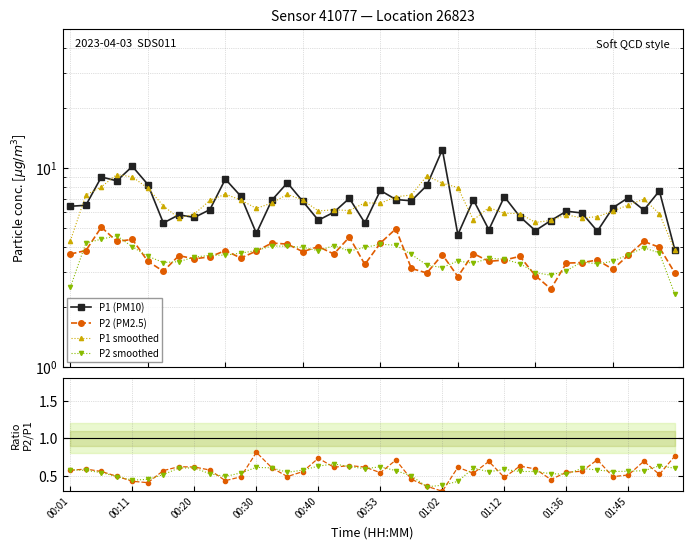

Reading right to left, extract all data points from this chart.

P1 (PM10): 3.9	7.7	6.2	7.1	6.3	4.8	6.0	6.1	5.5	4.8	5.7	7.2	4.9	6.9	4.6	12.4	8.2	6.8	7.0	7.7	5.3	7.0	6.0	5.5	6.8	8.4	6.9	4.7	7.2	8.8	6.2	5.7	5.8	5.3	8.3	10.2	8.6	9.0	6.5	6.4
P2 (PM2.5): 3.0	4.0	4.3	3.6	3.1	3.5	3.4	3.3	2.5	2.9	3.6	3.5	3.4	3.7	2.9	3.7	3.0	3.1	5.0	4.2	3.3	4.5	3.7	4.0	3.8	4.2	4.2	3.8	3.5	3.9	3.6	3.5	3.6	3.0	3.4	4.4	4.3	5.0	3.9	3.7
P1 smoothed: 3.9	5.9	7.0	6.5	6.1	5.7	5.6	5.8	5.5	5.3	5.9	5.9	6.3	5.5	8.0	8.4	9.1	7.3	7.2	6.7	6.7	6.1	6.2	6.1	6.9	7.4	6.7	6.3	6.9	7.4	6.9	5.9	5.6	6.5	7.9	9.0	9.3	8.1	7.3	4.3
P2 smoothed: 2.3	3.8	4.0	3.7	3.4	3.3	3.4	3.0	2.9	3.0	3.3	3.5	3.5	3.3	3.4	3.2	3.3	3.7	4.1	4.1	4.0	3.8	4.1	3.8	4.0	4.0	4.1	3.9	3.7	3.7	3.6	3.6	3.4	3.4	3.6	4.0	4.6	4.4	4.2	2.5
P2/P1: 0.8	0.5	0.7	0.5	0.5	0.7	0.6	0.5	0.5	0.6	0.6	0.5	0.7	0.5	0.6	0.3	0.4	0.5	0.7	0.5	0.6	0.6	0.6	0.7	0.6	0.5	0.6	0.8	0.5	0.4	0.6	0.6	0.6	0.6	0.4	0.4	0.5	0.6	0.6	0.6
smooth ratio: 0.6	0.6	0.6	0.6	0.6	0.6	0.6	0.5	0.5	0.6	0.6	0.6	0.6	0.6	0.4	0.4	0.4	0.5	0.6	0.6	0.6	0.6	0.7	0.6	0.6	0.5	0.6	0.6	0.5	0.5	0.5	0.6	0.6	0.5	0.5	0.4	0.5	0.5	0.6	0.6